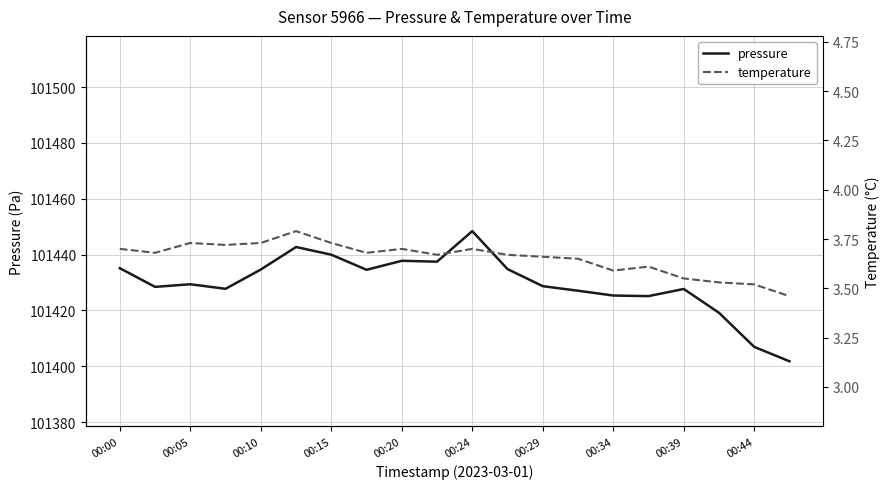

True or false: pressure and temperature intersect in this chart.

False